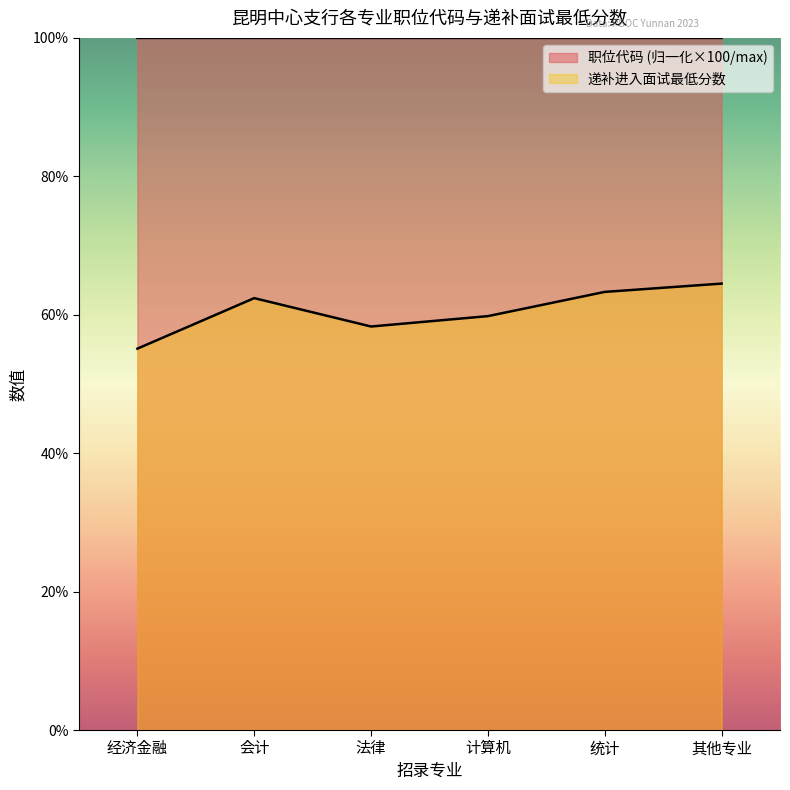

Between 计算机 and 统计, which series saw the biggest shift?

递补进入面试最低分数